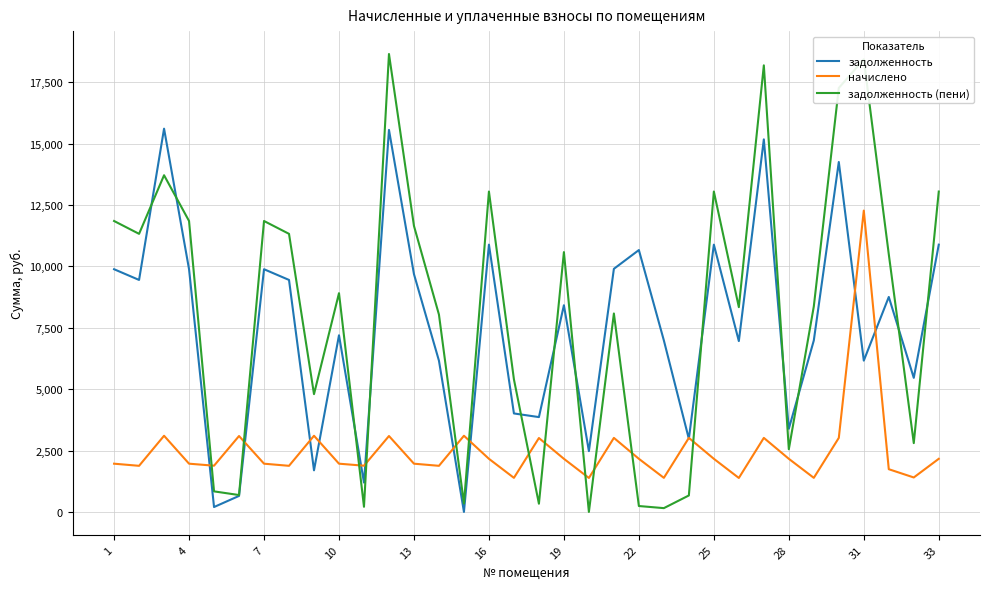

How many interior local peaks does the задолженность (пени) series have?

10